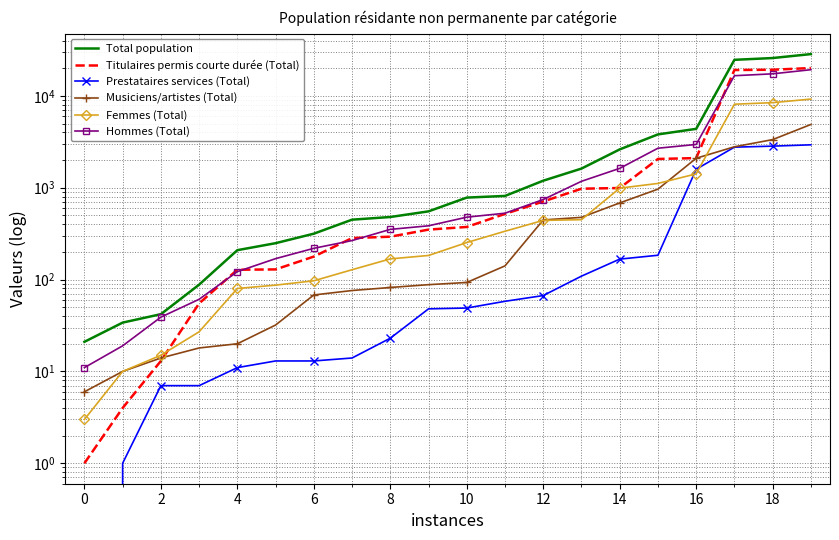

What are all the series names shown in the legend?

Total population, Titulaires permis courte durée (Total), Prestataires services (Total), Musiciens/artistes (Total), Femmes (Total), Hommes (Total)